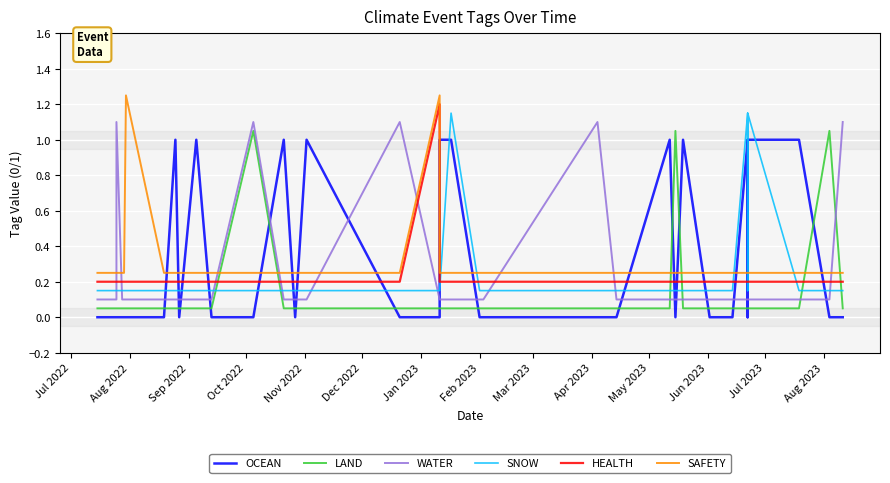

Reading left to right, transcribe all the data shown in this chart.

OCEAN: 0.0	0.0	0.0	0.0	0.0	0.0	0.0	0.0	0.0	1.0	0.0	1.0	0.0	0.0	1.0	0.0	1.0	0.0	0.0	1.0	1.0	0.0	0.0	0.0	0.0	1.0	0.0	1.0	0.0	0.0	0.0	0.0	1.0	0.0	0.0	1.0	1.0	0.0	0.0
LAND: 0.1	0.1	0.1	0.1	0.1	0.1	0.1	0.1	0.1	0.1	0.1	0.1	0.1	1.1	0.1	0.1	0.1	0.1	0.1	0.1	0.1	0.1	0.1	0.1	0.1	0.1	1.1	0.1	0.1	0.1	0.1	0.1	0.1	0.1	0.1	0.1	0.1	1.1	0.1
WATER: 0.1	0.1	0.1	0.1	1.1	0.1	0.1	0.1	0.1	0.1	0.1	0.1	0.1	1.1	0.1	0.1	0.1	1.1	0.1	0.1	0.1	0.1	0.1	1.1	0.1	0.1	0.1	0.1	0.1	0.1	0.1	0.1	0.1	0.1	0.1	0.1	0.1	0.1	1.1
SNOW: 0.1	0.1	0.1	0.1	0.1	0.1	0.1	0.1	0.1	0.1	0.1	0.1	0.1	0.1	0.1	0.1	0.1	0.1	0.1	0.1	1.1	0.1	0.1	0.1	0.1	0.1	0.1	0.1	0.1	0.1	0.1	0.1	1.1	0.1	0.1	1.1	0.1	0.1	0.1
HEALTH: 0.2	0.2	0.2	0.2	0.2	0.2	0.2	0.2	0.2	0.2	0.2	0.2	0.2	0.2	0.2	0.2	0.2	0.2	1.2	0.2	0.2	0.2	0.2	0.2	0.2	0.2	0.2	0.2	0.2	0.2	0.2	0.2	0.2	0.2	0.2	0.2	0.2	0.2	0.2
SAFETY: 0.2	0.2	0.2	0.2	0.2	0.2	0.2	1.2	0.2	0.2	0.2	0.2	0.2	0.2	0.2	0.2	0.2	0.2	1.2	0.2	0.2	0.2	0.2	0.2	0.2	0.2	0.2	0.2	0.2	0.2	0.2	0.2	0.2	0.2	0.2	0.2	0.2	0.2	0.2